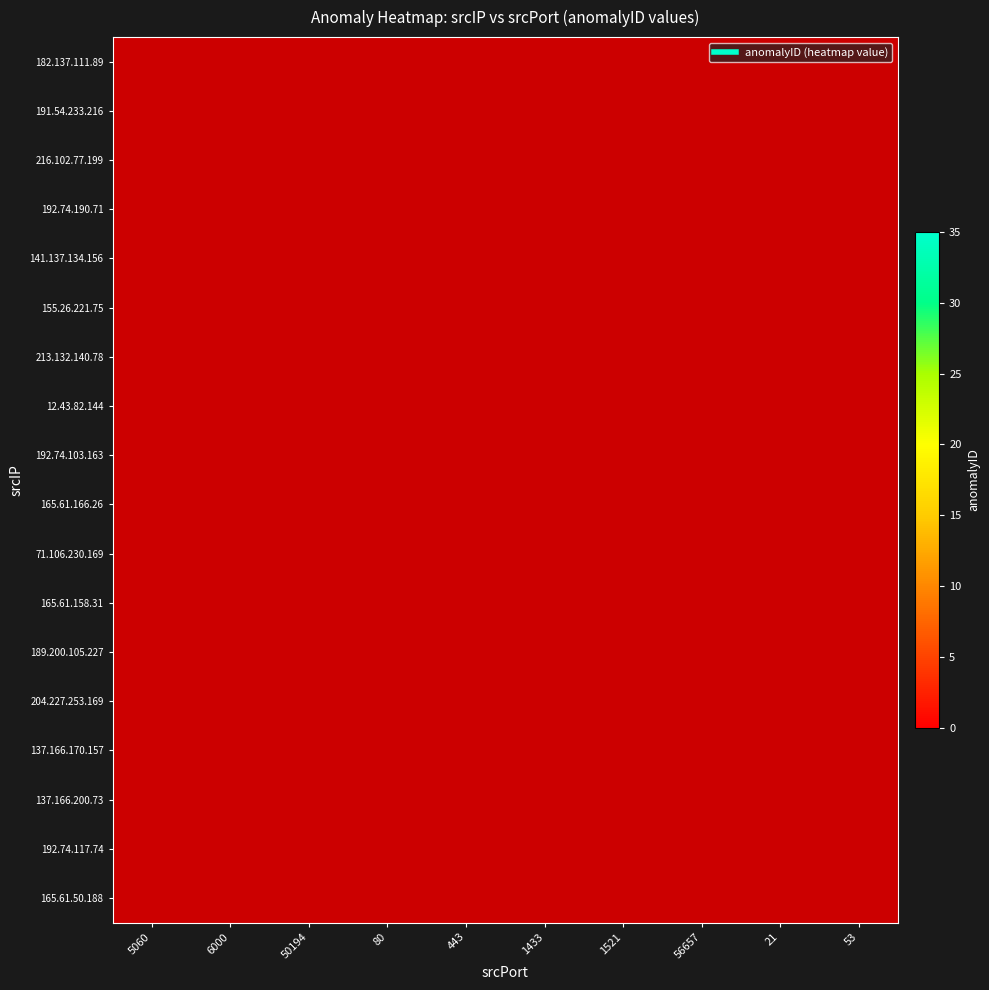

Which has a higher value, 21 or 1521?

1521